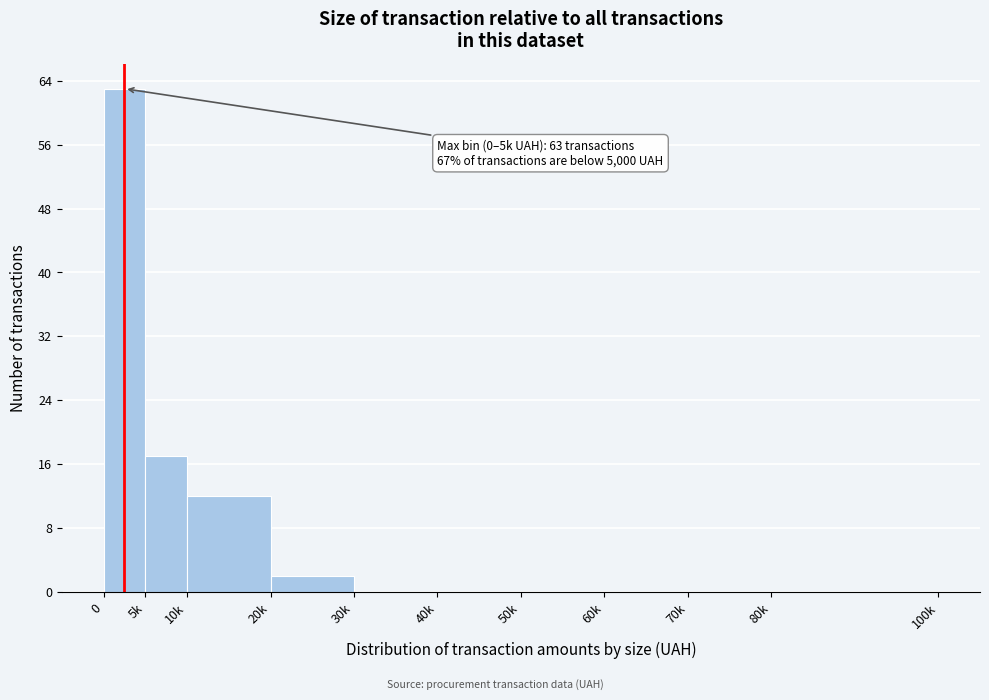

Reading left to right, extract all data points from this chart.

0=63	5k=17	10k=12	20k=2	30k=0	40k=0	50k=0	60k=0	70k=0	80k=0